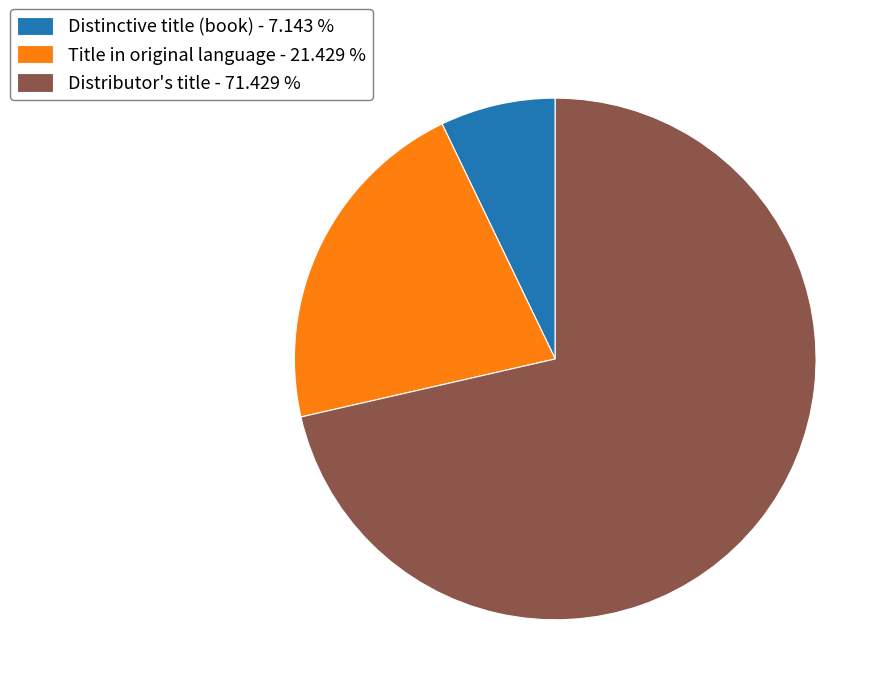

Between Title in original language - 21.429 % and Distributor's title - 71.429 %, which is larger?

Distributor's title - 71.429 %